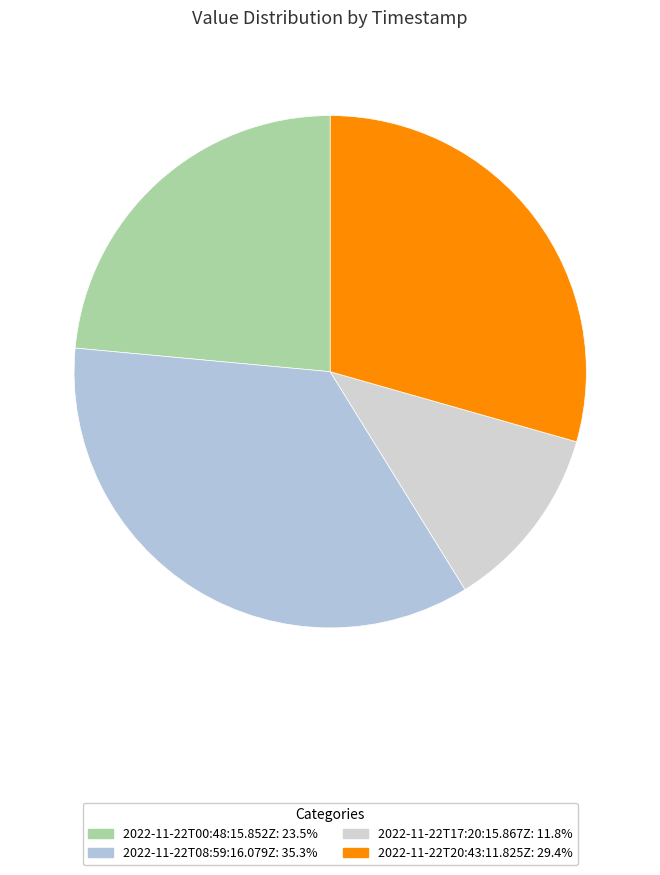

What is the change in value from 2022-11-22T00:48:15.852Z to 2022-11-22T20:43:11.825Z?

+1